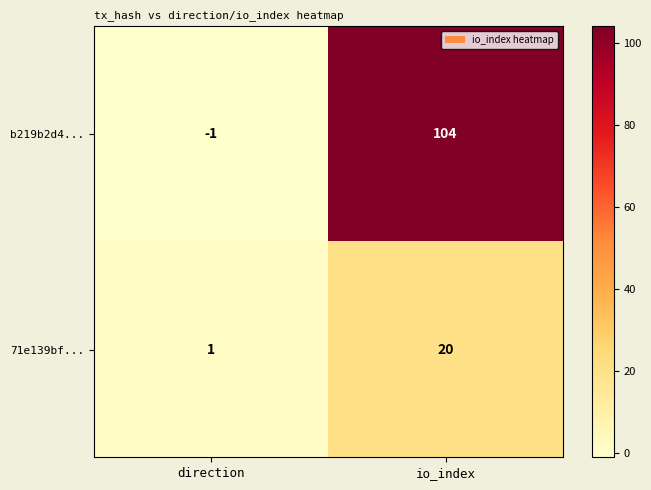

At direction, list the series in order from smallest to largest.

b219b2d4..., 71e139bf...